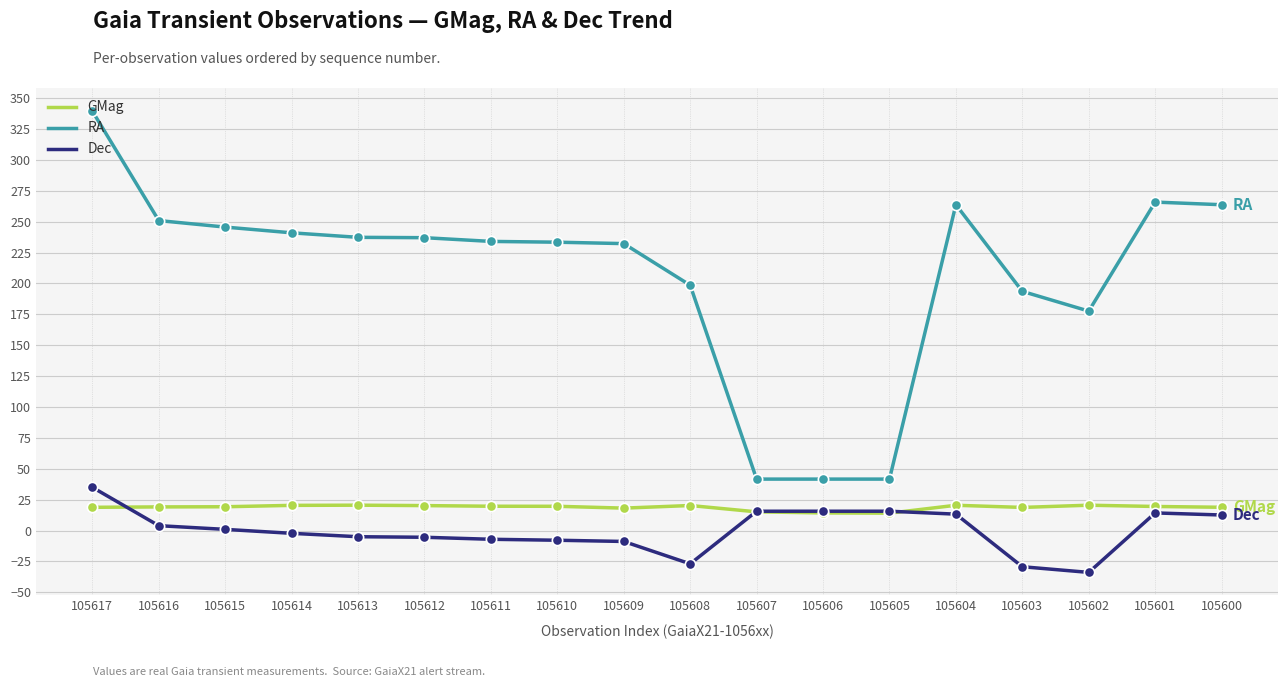

What are all the series names shown in the legend?

GMag, RA, Dec